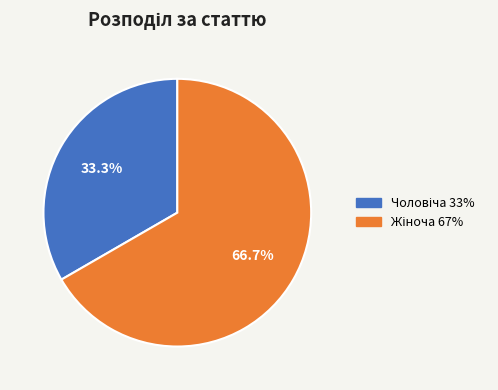

To the nearest percent, what is the difference between the largest and smallest slice percentages?

33%